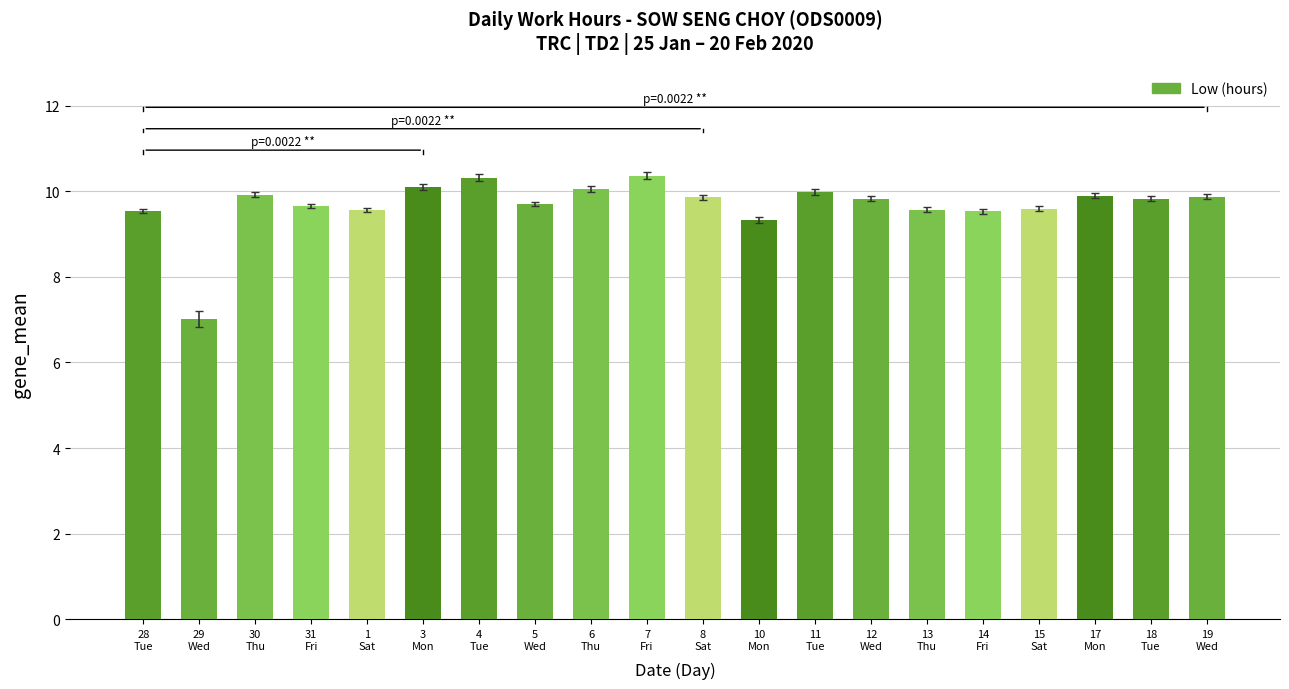

How many values are below 9?

1